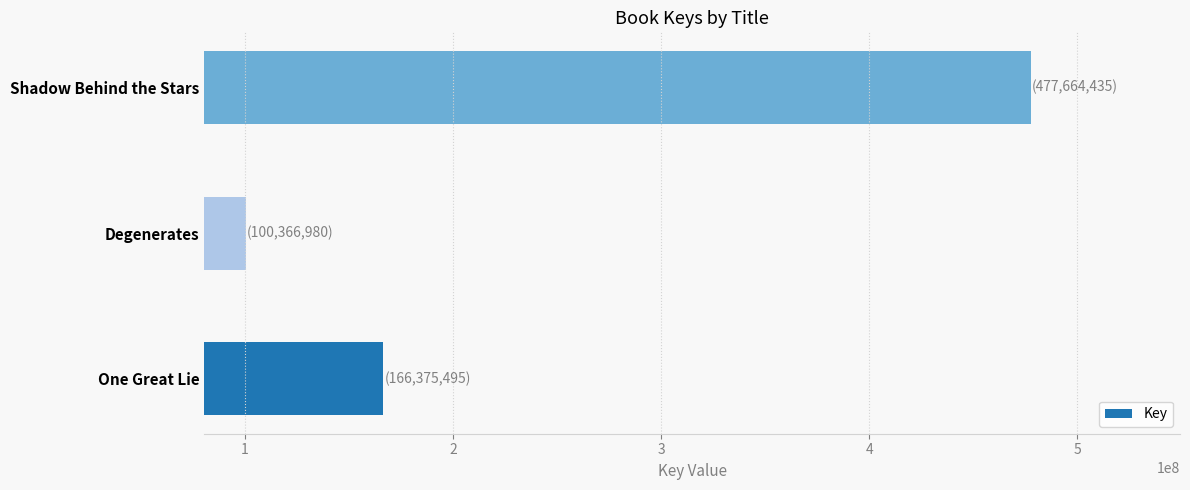

Between Shadow Behind the Stars and Degenerates, which is larger?

Shadow Behind the Stars